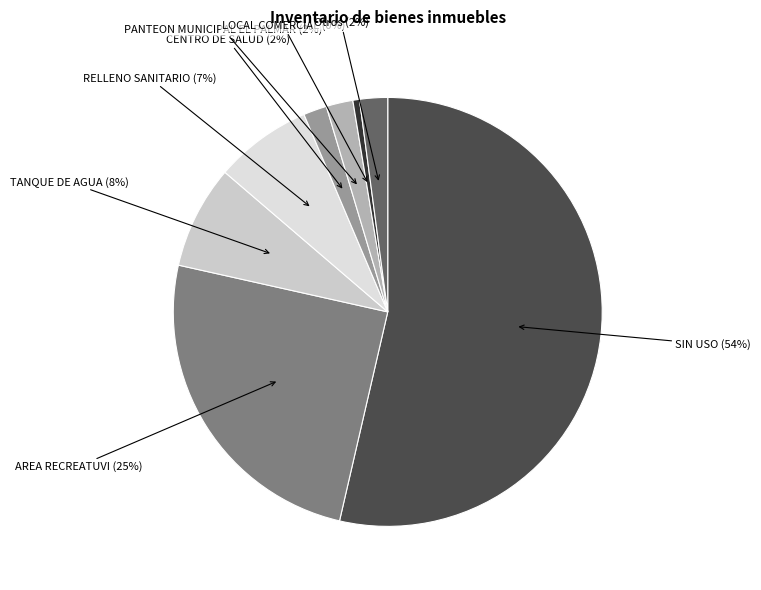

To the nearest percent, what is the average slice percentage?

12%